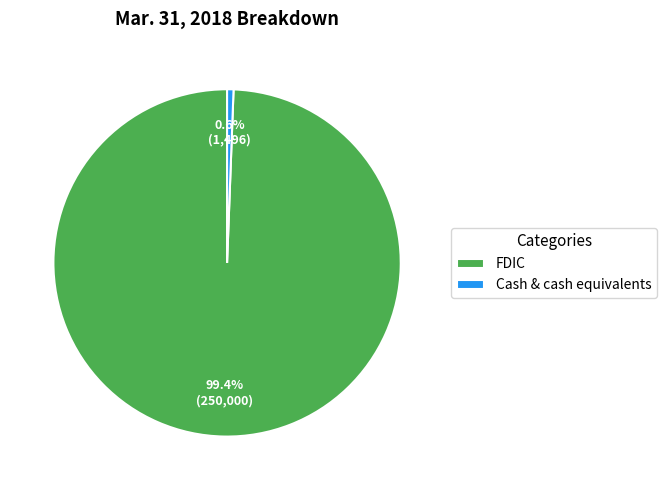

Rank the categories by value from highest to lowest.

FDIC, Cash & cash equivalents